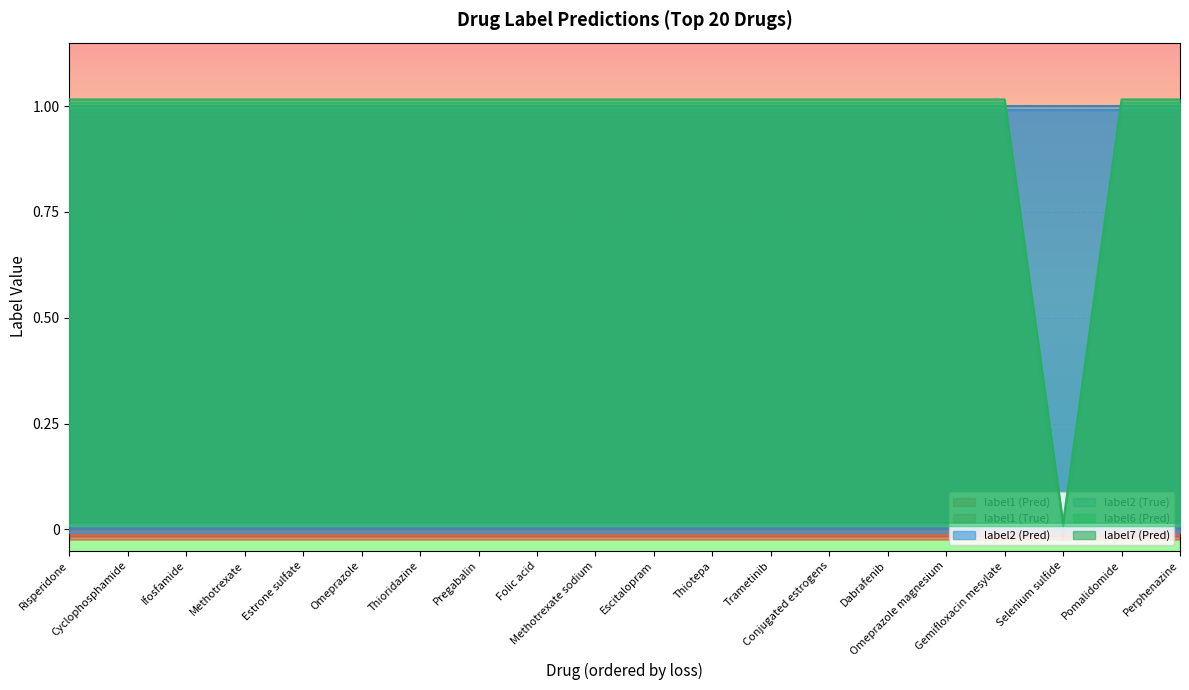

True or false: label1 (True) and label7 (Pred) cross at least once.

False